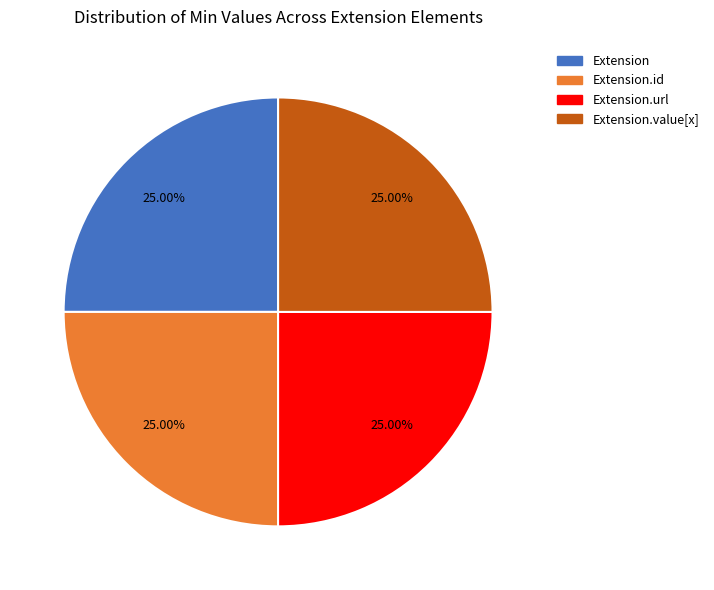

Is there a majority slice in this chart?

No